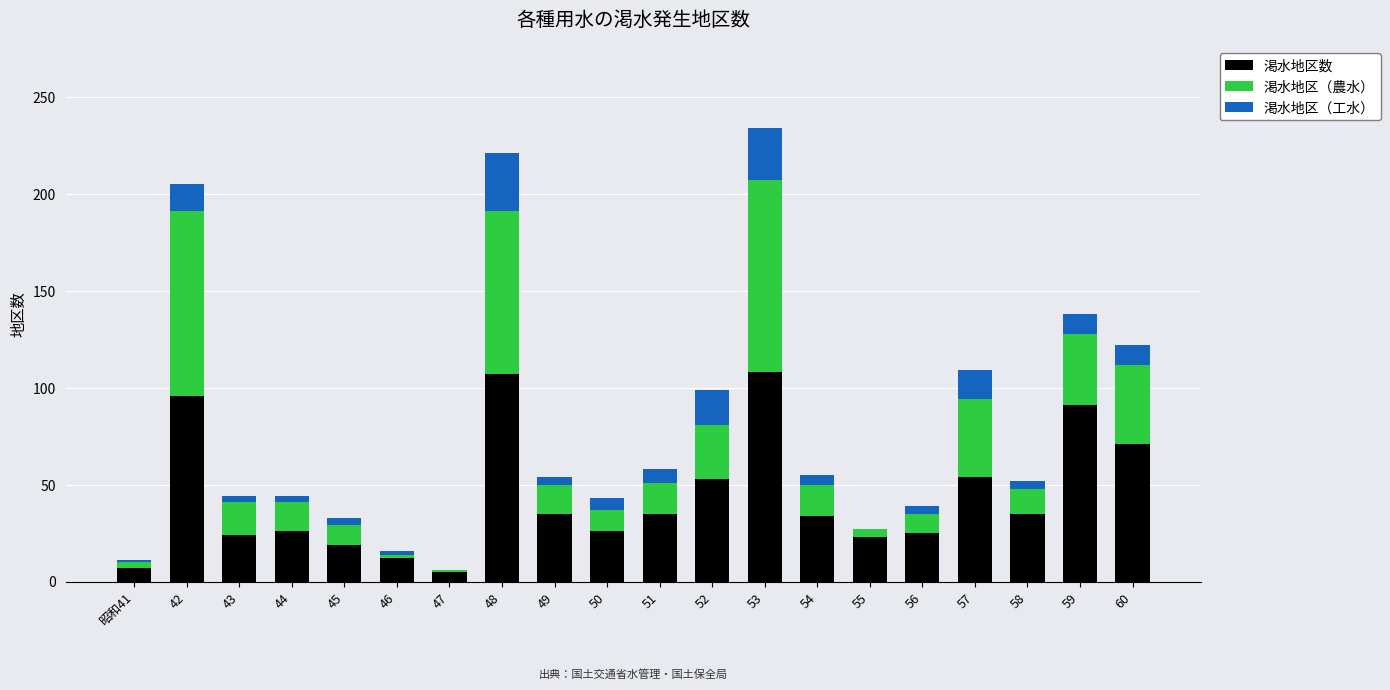

The value of 渇水地区数 at 45 is 30. True or false?

False